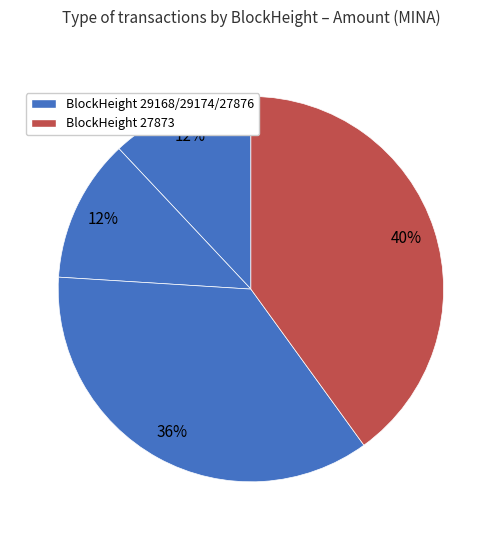

Count the number of slices in the pie.

4